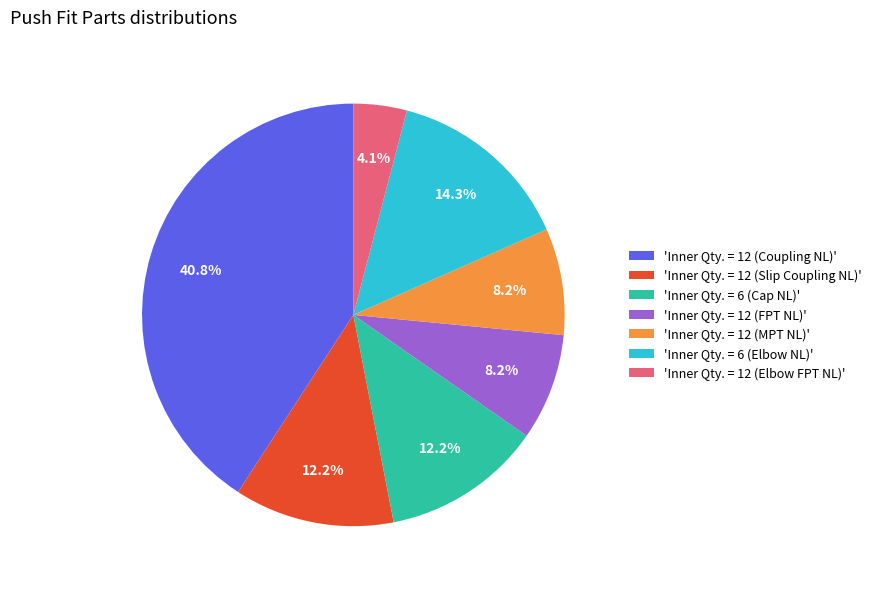

What is the largest slice in the pie chart?

'Inner Qty. = 12 (Coupling NL)'